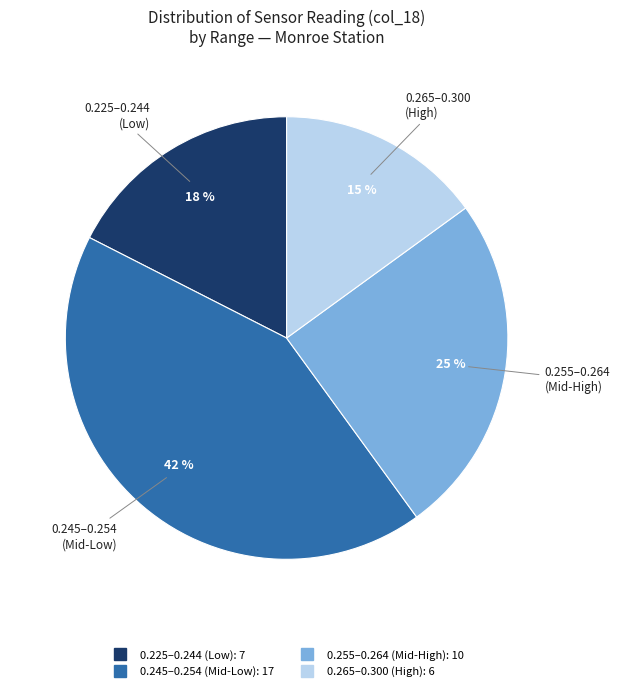

To the nearest percent, what is the average slice percentage?

25%